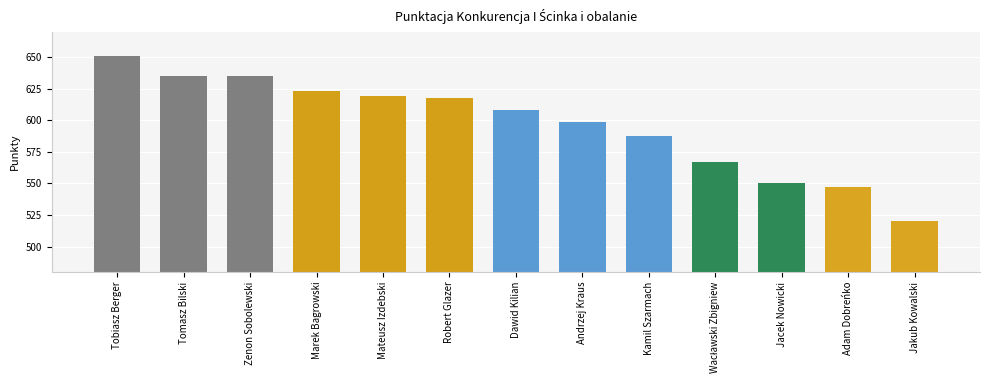

Reading right to left, transcribe all the data shown in this chart.

520	547	550	567	588	599	608	618	619	623	635	635	651